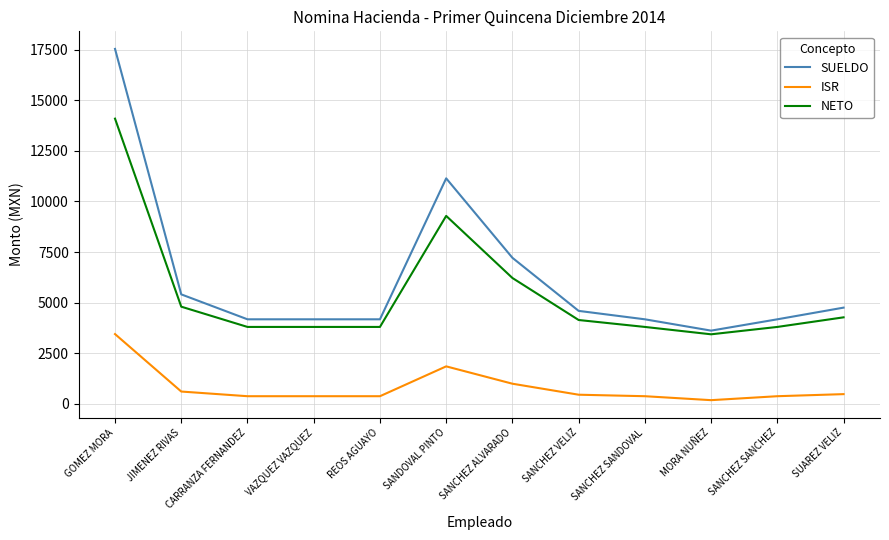

The SUELDO series shows 2120.8 at SANCHEZ SANDOVAL. True or false?

False